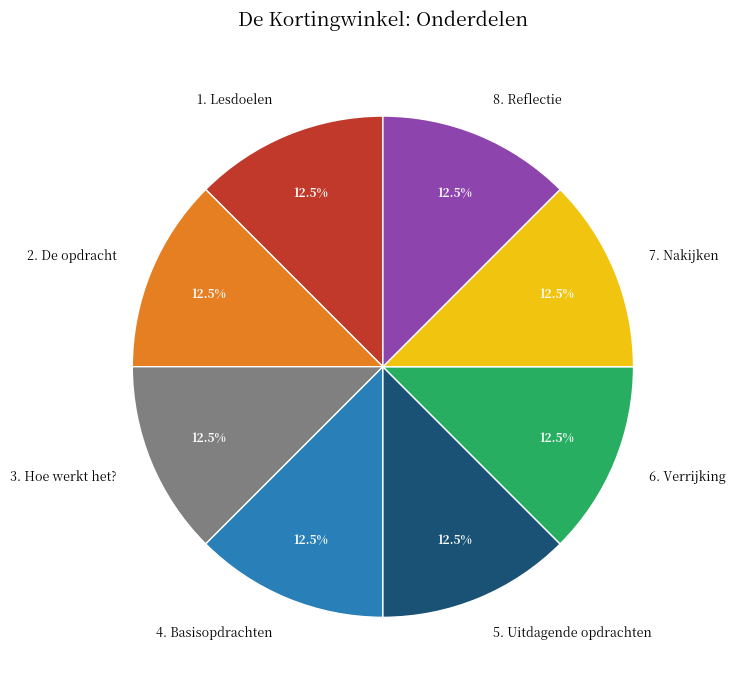

Does any single category account for the majority?

No